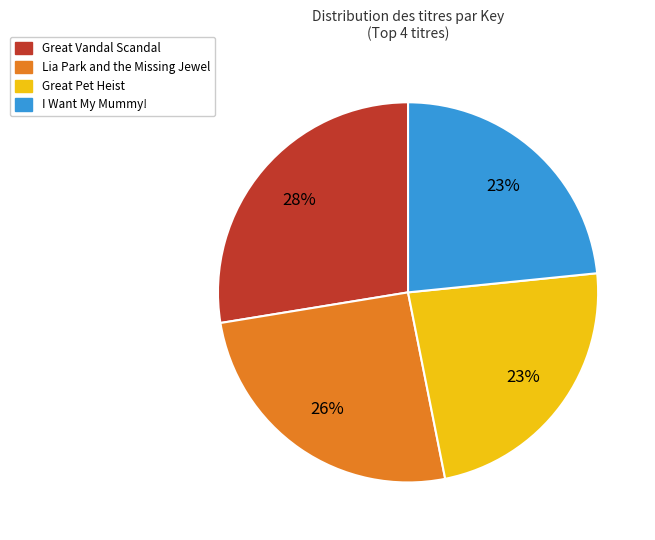

Is there any slice that represents more than half of the pie?

No